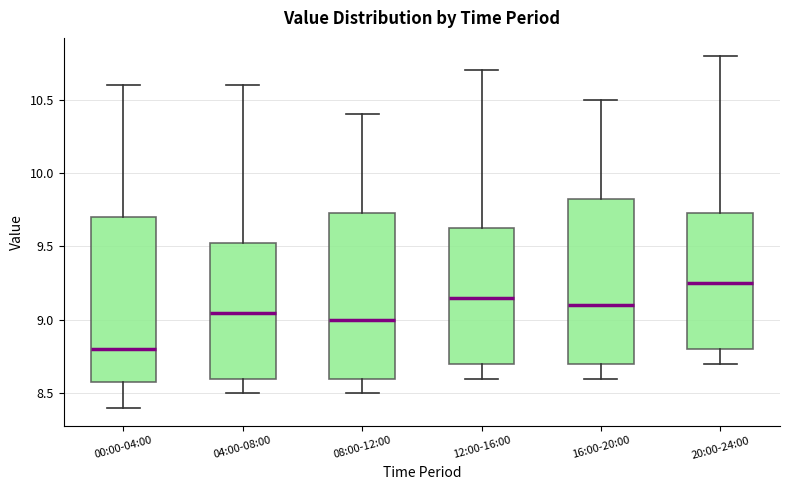

Where does the lower whisker of the box for 16:00-20:00 end on the y-axis? The values are not printed on the chart, so give them approximately, as read against the axis.

8.60